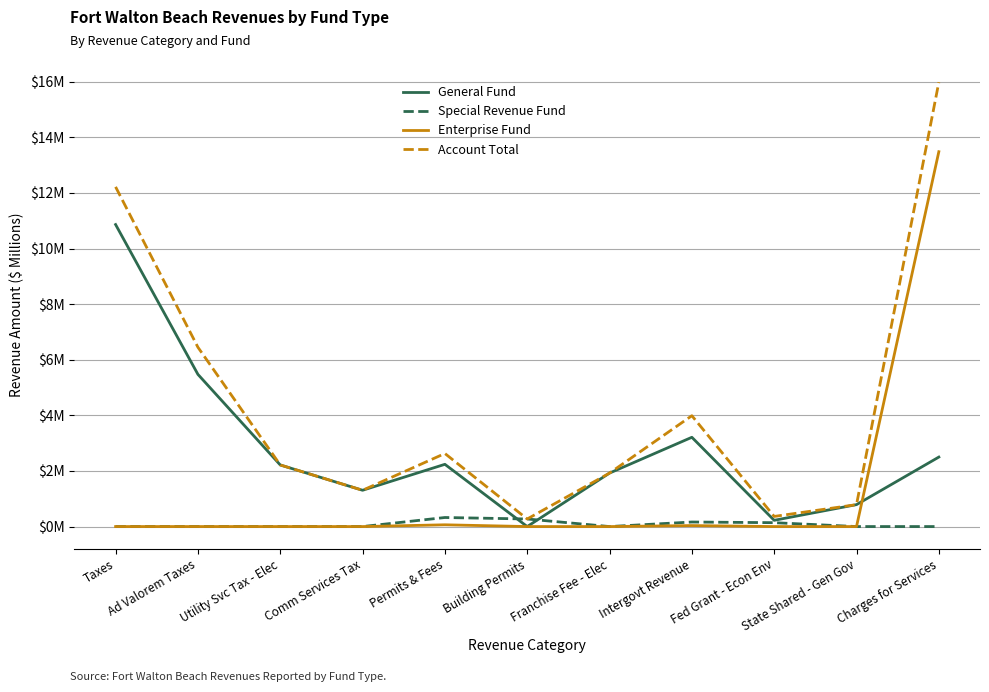

Which series changed the most between Utility Svc Tax - Elec and Building Permits?

General Fund